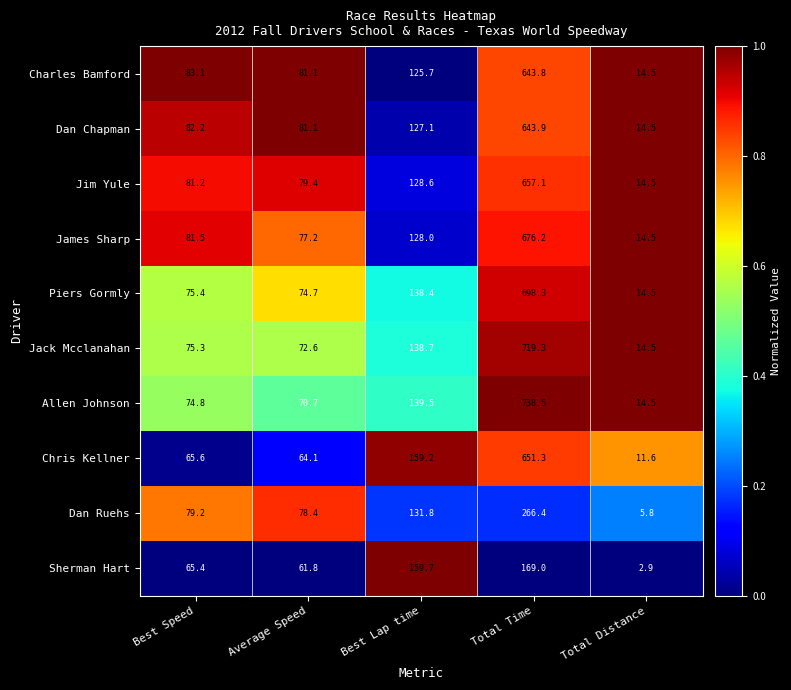

What is the sum of the Piers Gormly values at Best Lap time and Average Speed?

213.1